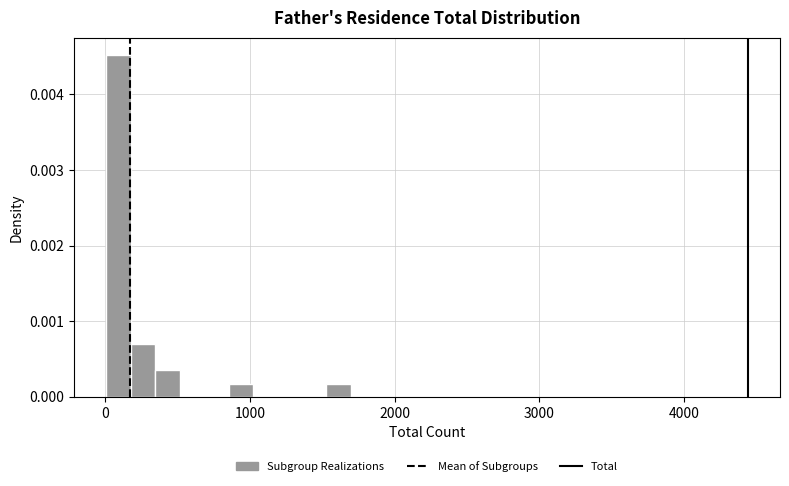

Read against the x-axis, roughly where is the centre of the tallest bar?

100